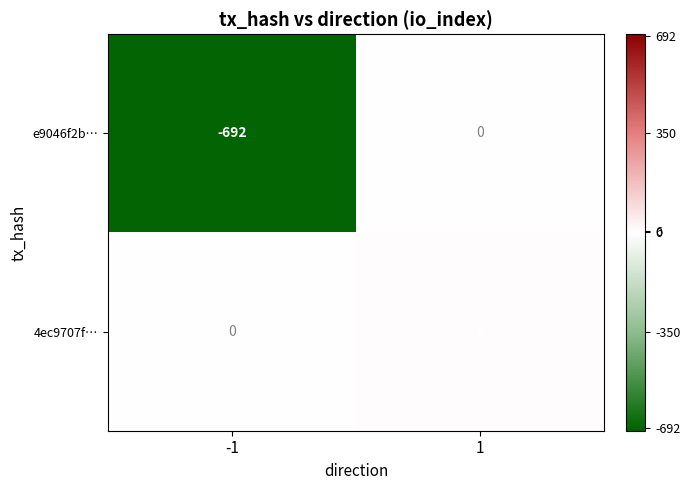

Rank the series at 1 from highest to lowest value.

4ec9707f…, e9046f2b…